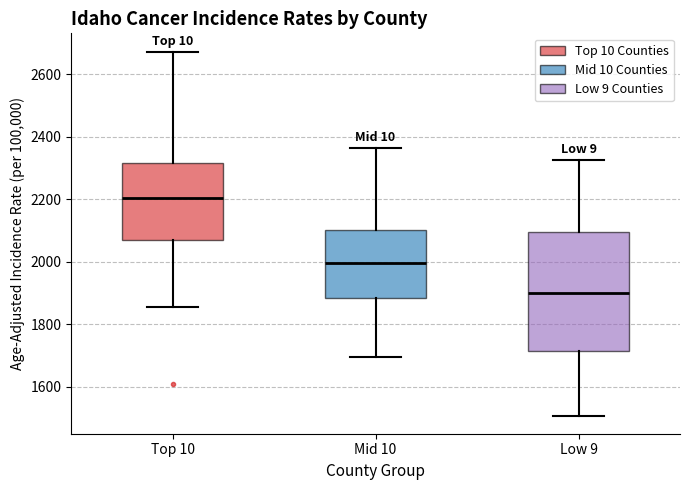

Reading left to right, transcribe this box plot: for each box, give where its median line is, the range the box spans, and where its two whiskers end, as read against the y-axis. The values are not printed on the chart, so give them approximately, as read against the axis.

Top 10: median 2200, box 2060 to 2320, whiskers 1860 to 2680
Mid 10: median 2000, box 1880 to 2100, whiskers 1700 to 2360
Low 9: median 1900, box 1720 to 2100, whiskers 1500 to 2320